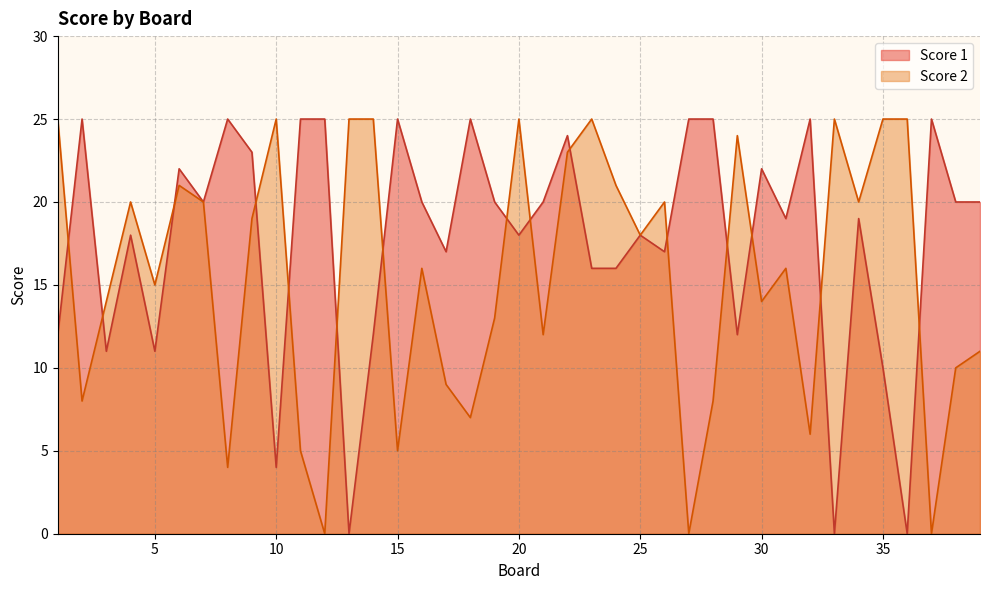

Which series has the largest total across all categories?

Score 1